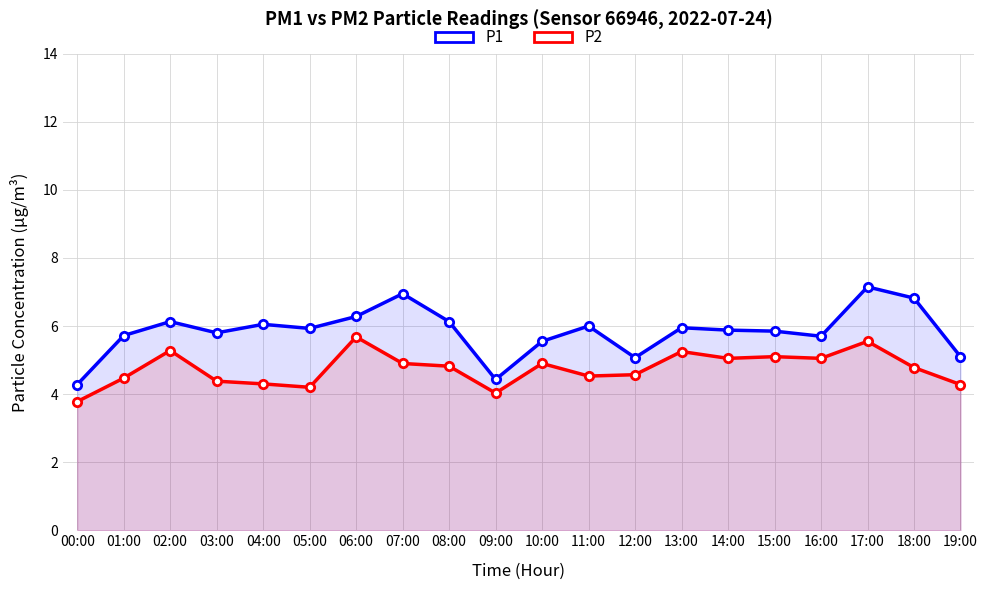

What is the sum of the P2 values at 16:00 and 12:00?

9.6